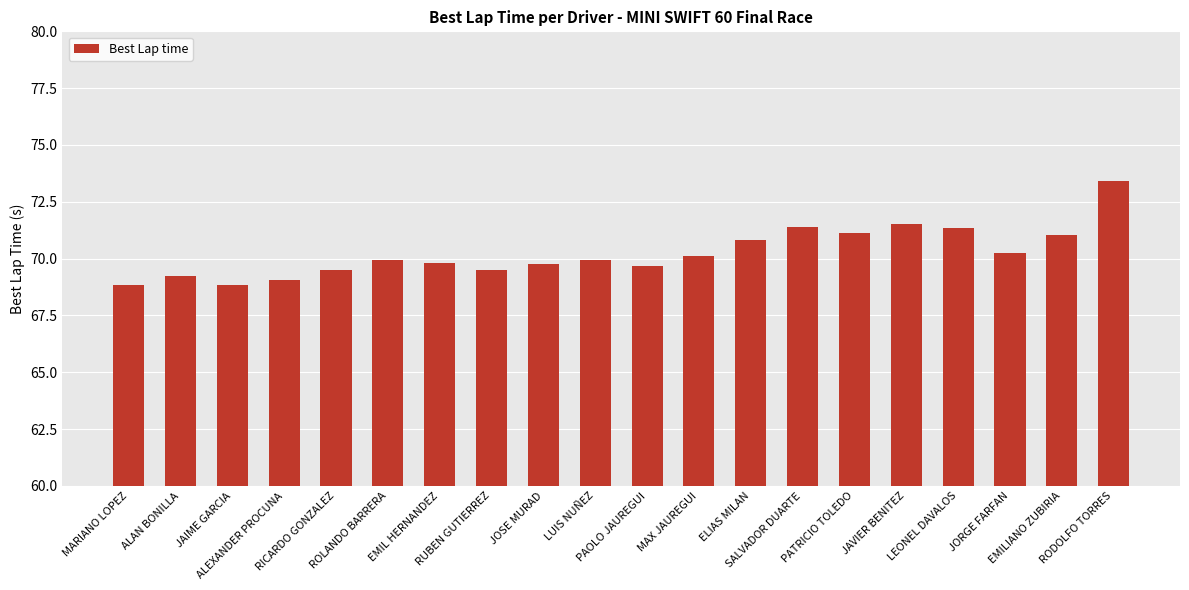

The chart shows a value of 99.0 at JOSE MURAD. True or false?

False